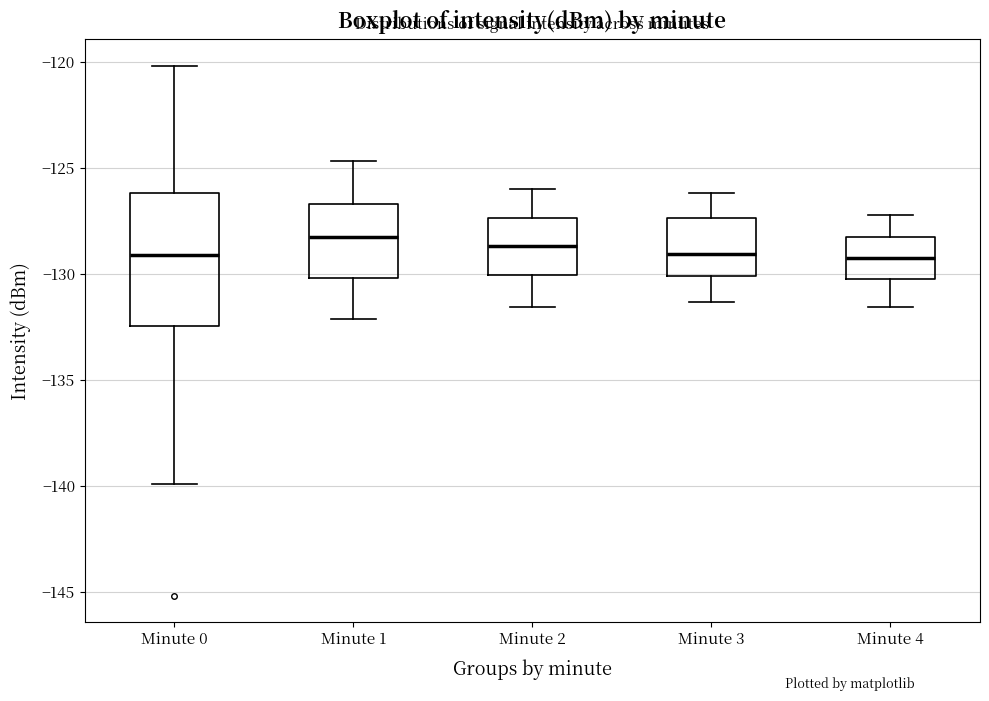

Comparing the boxes themselves (not the whiskers), which one is the tallest?

Minute 0